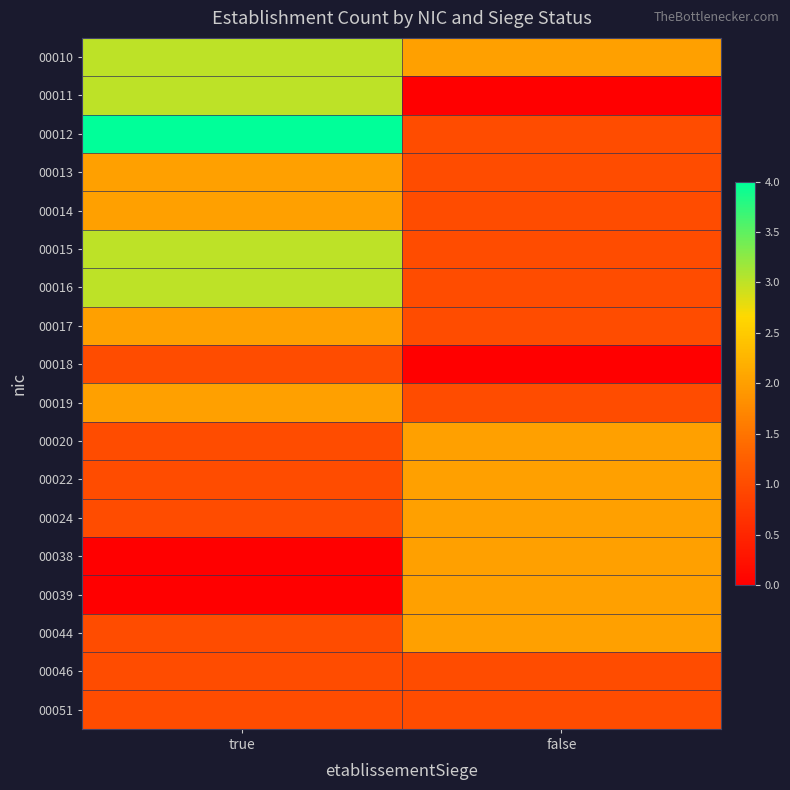

At which category is the sum across all series the highest?

true